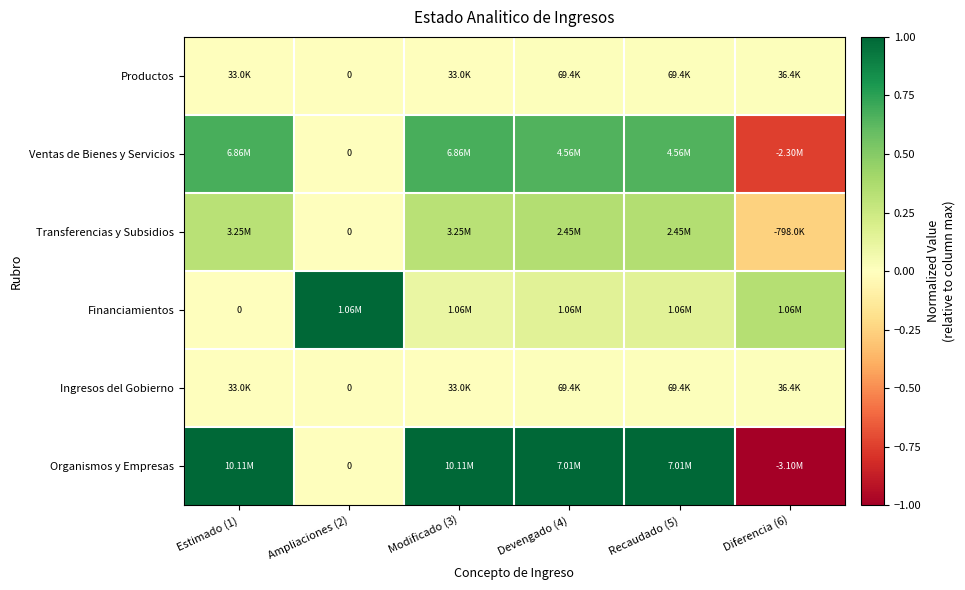

How many data points in Transferencias y Subsidios are less than 0?

1